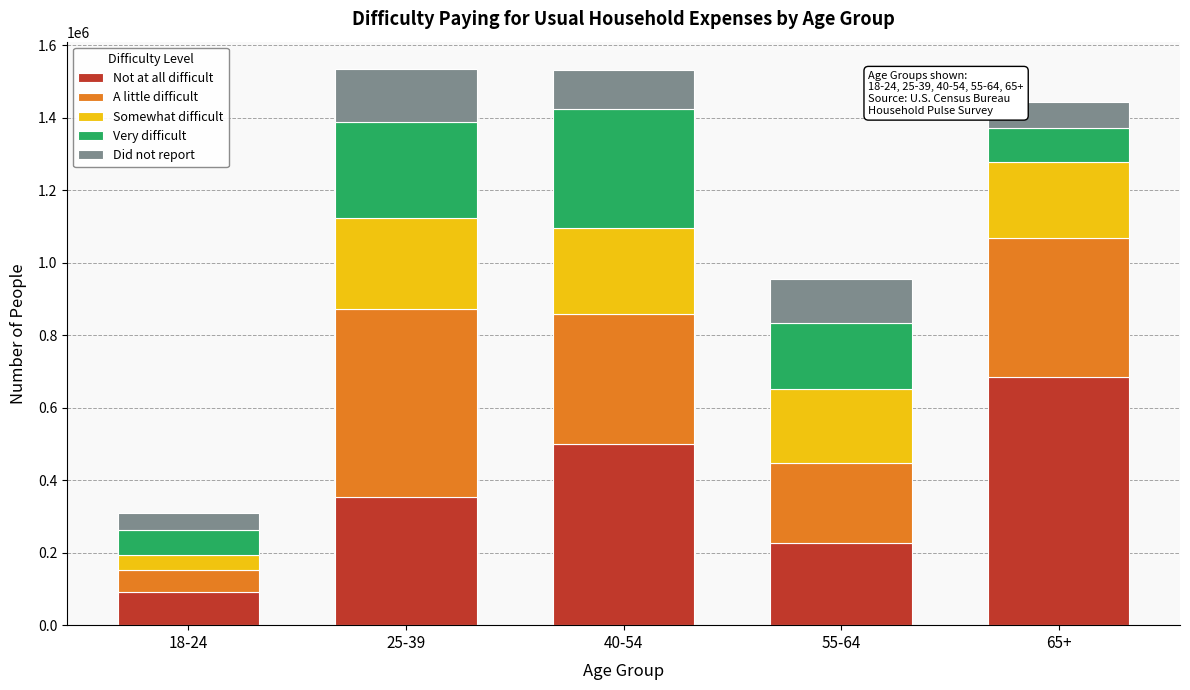

Reading right to left, what are the values for Not at all difficult?

683714	227577	499601	353420	91269